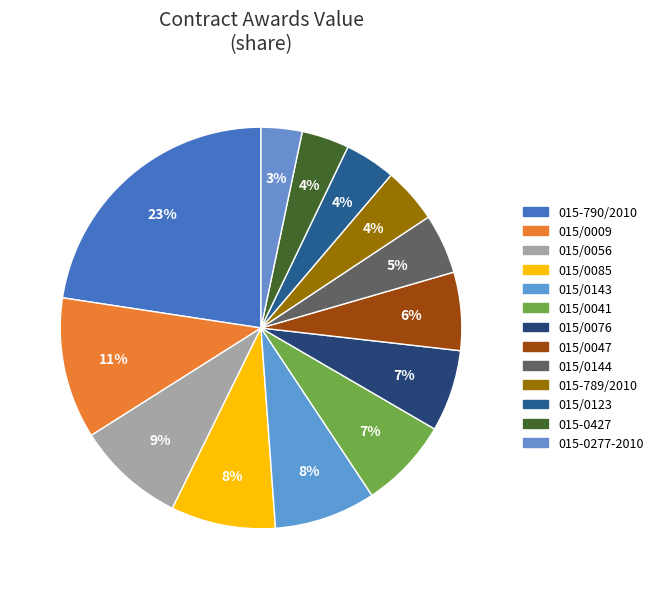

Is it true that 015-0277-2010 is 1% of the pie?

False